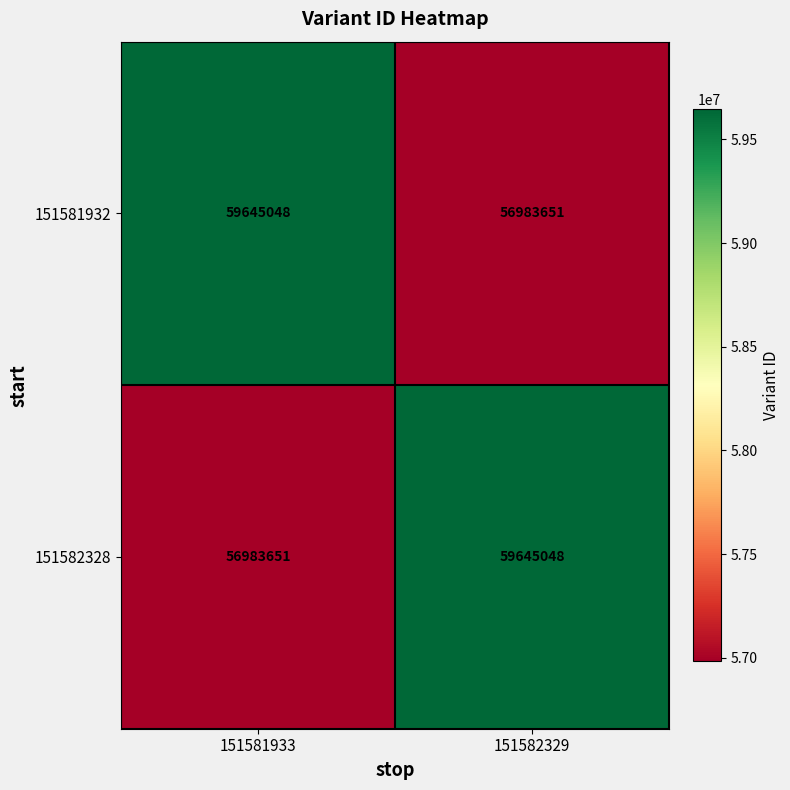

What is the difference between the maximum and minimum values in the 151581932 series?

2661397